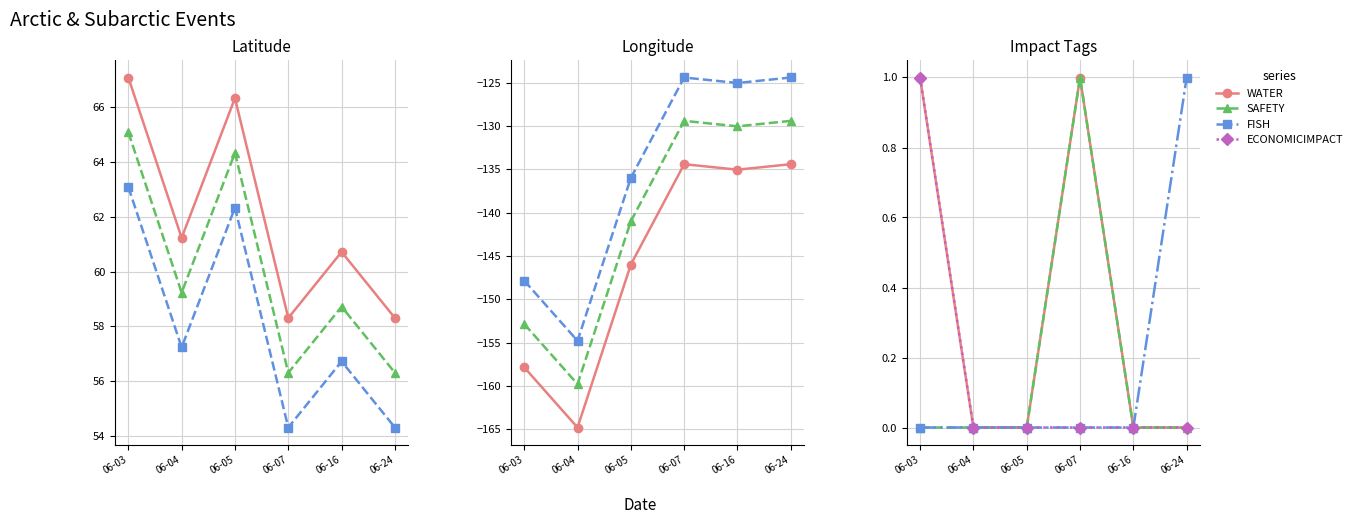

What is the difference between the maximum and minimum values in the SAFETY series?

1